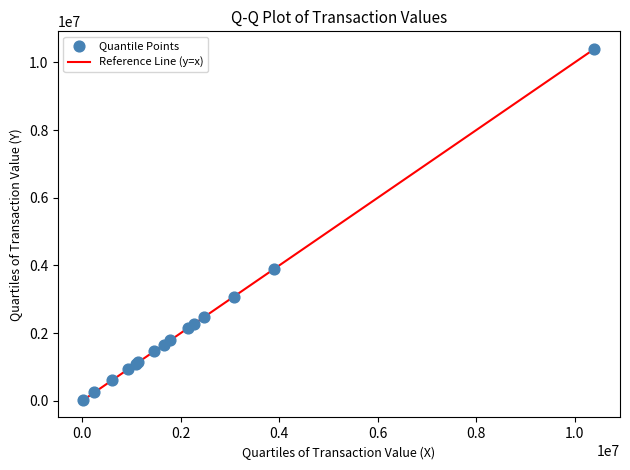

What Y value in the scatter plot is closest to 5210567?

3888648.9